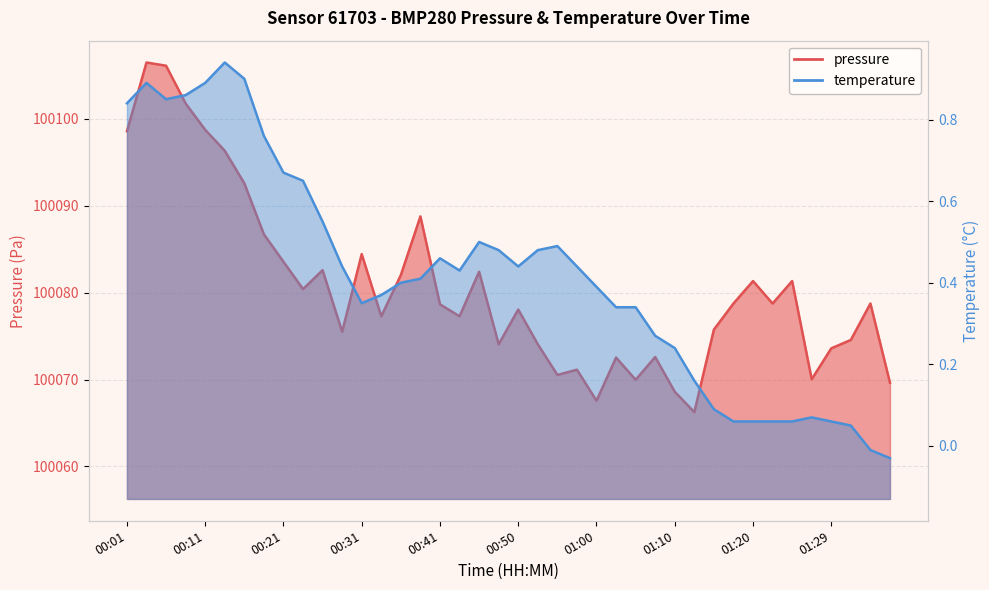

Is the value of pressure at 01:27 greater than the value of temperature at 00:11?

Yes